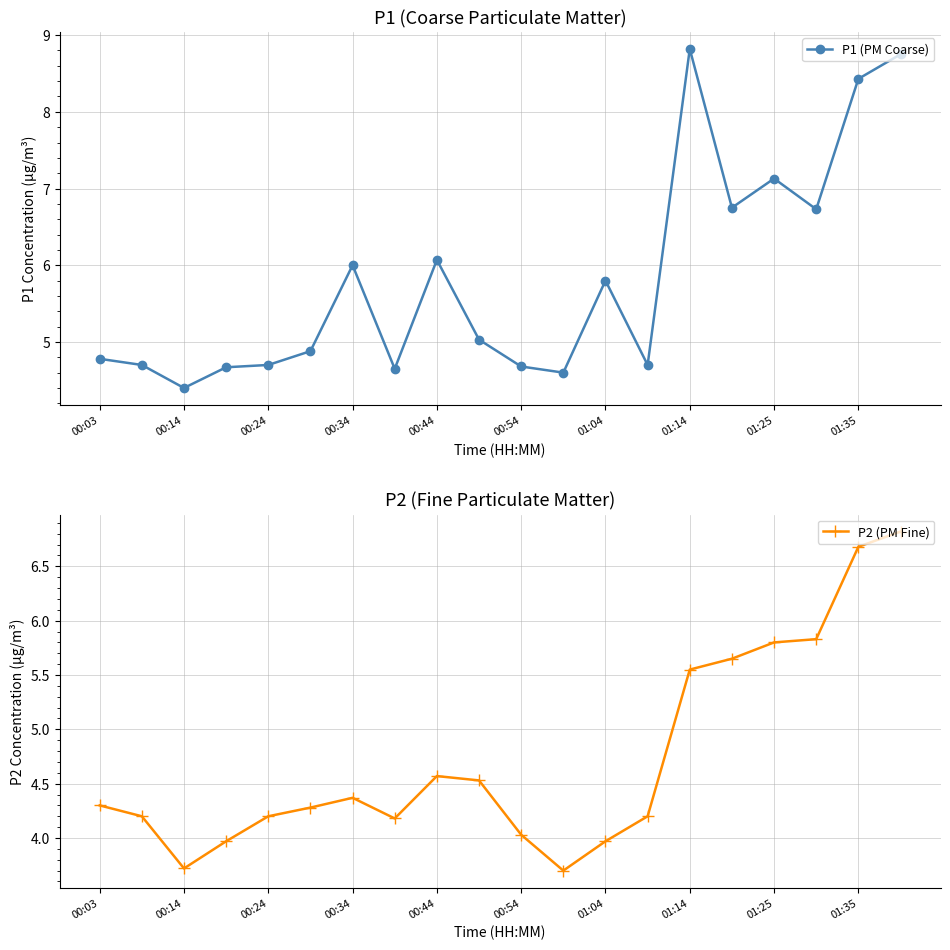

The value of P2 (PM Fine) at 01:04 is 6.5. True or false?

False